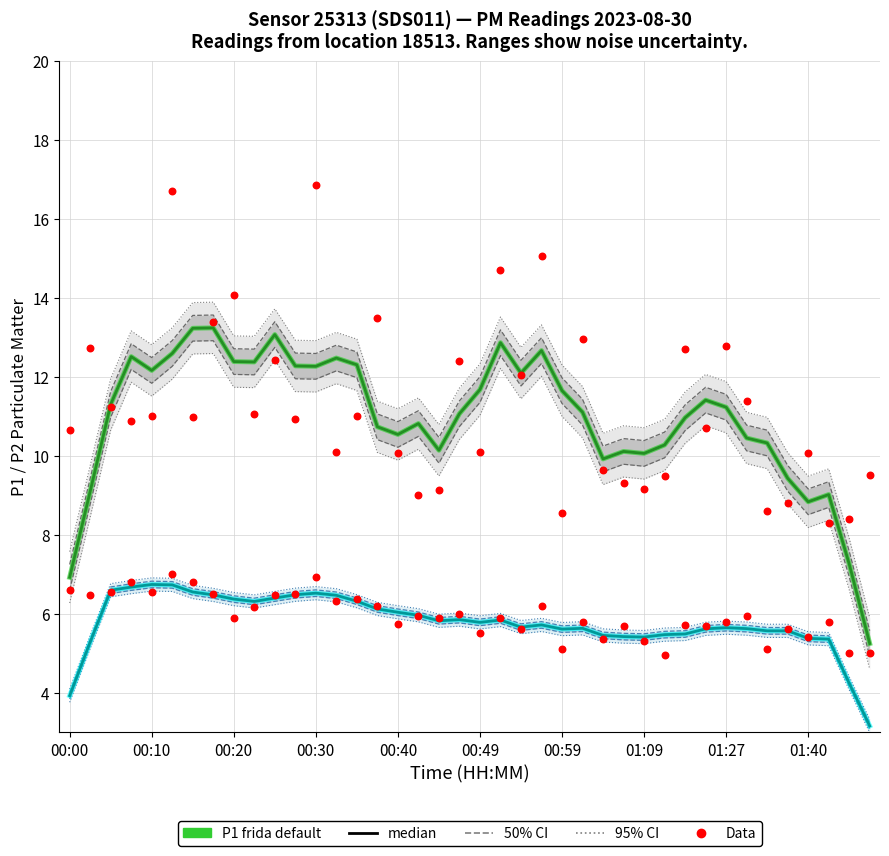

Which series reaches the maximum Y coordinate?

P1 Data